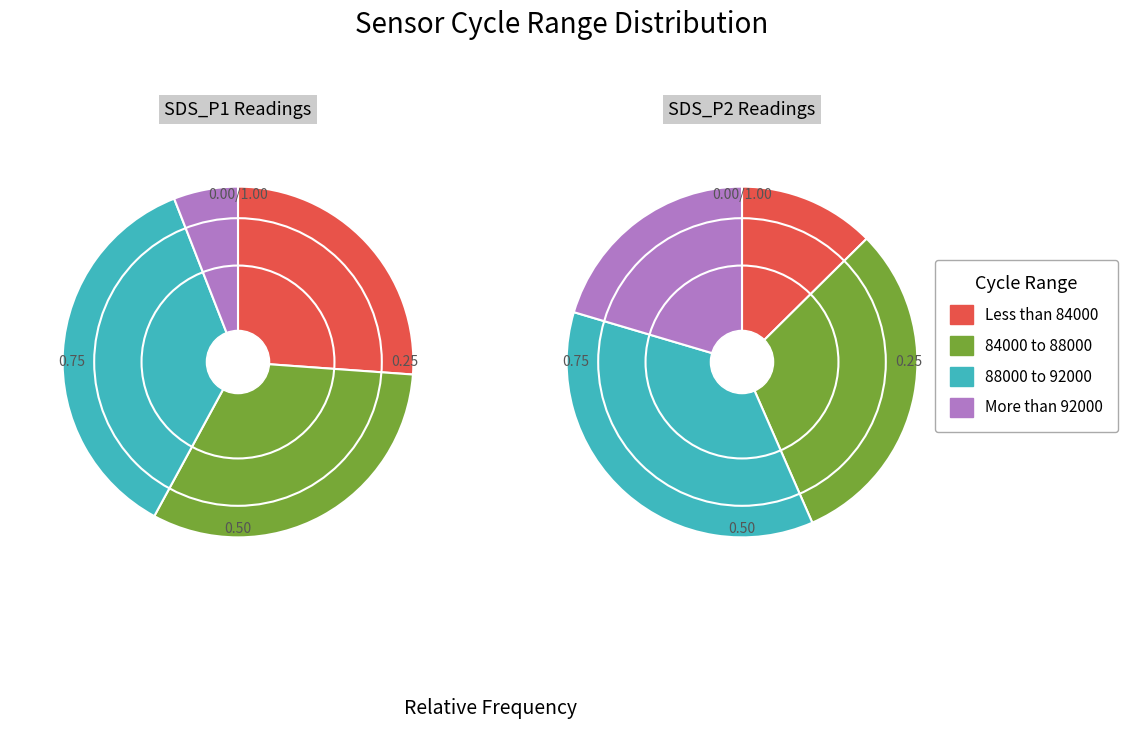

Does any single category account for the majority?

No